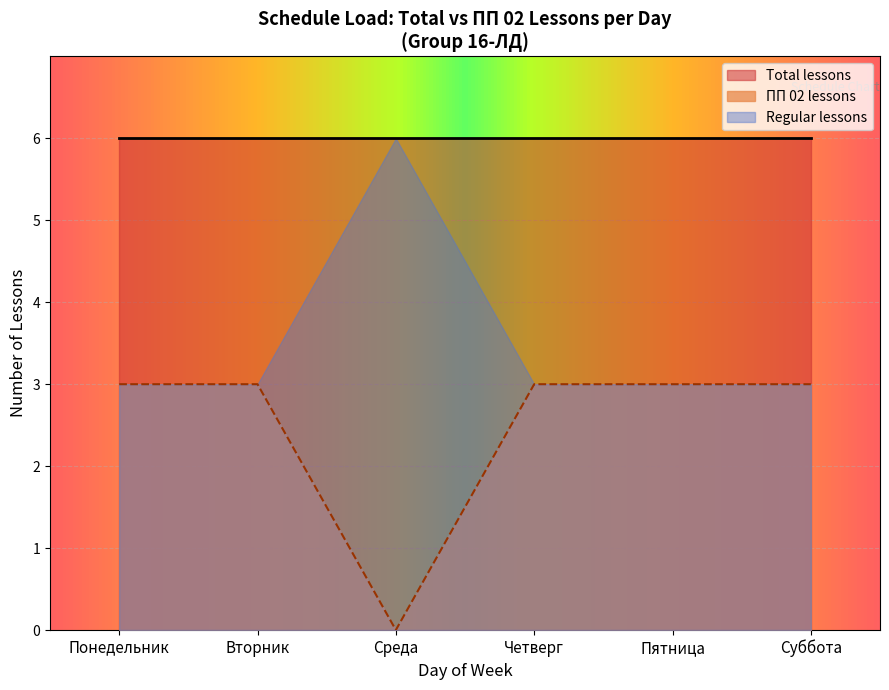

What is the label of the 5th point from the left?

Пятница